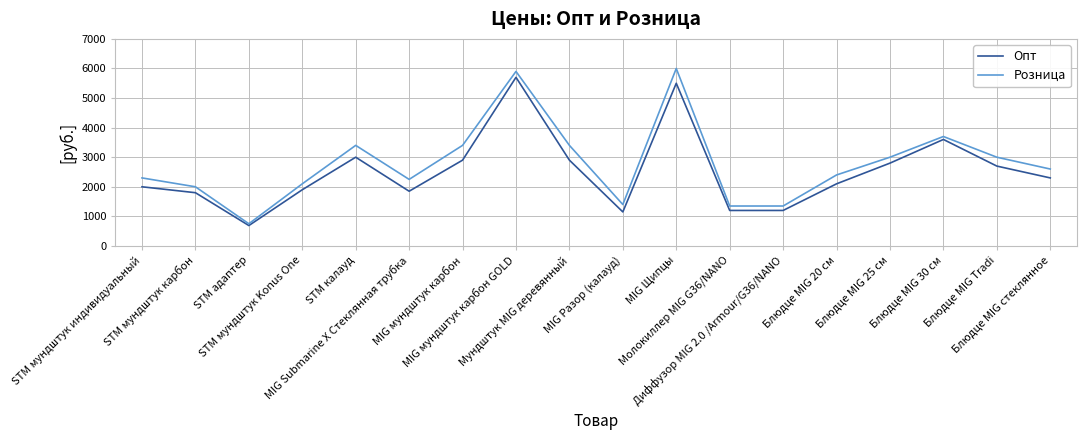

Which series has the widest spread of values?

Розница